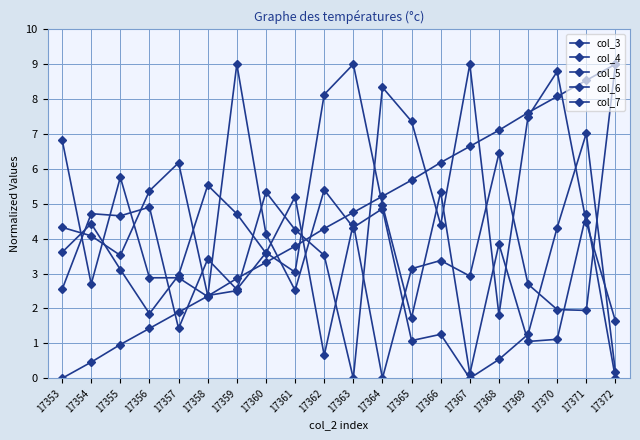

What value does the col_6 series have at 17360?

3.6